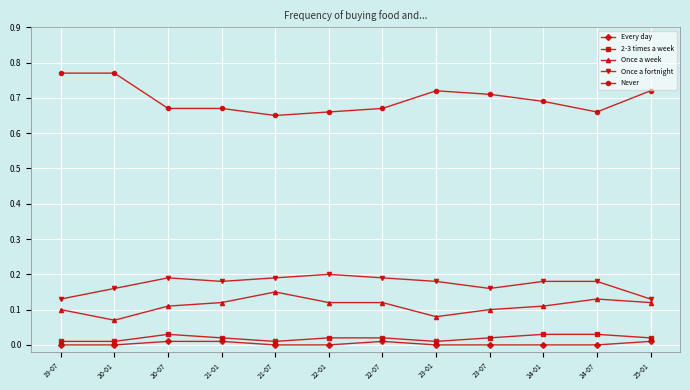

Where is the first local minimum for Once a week?

20-01